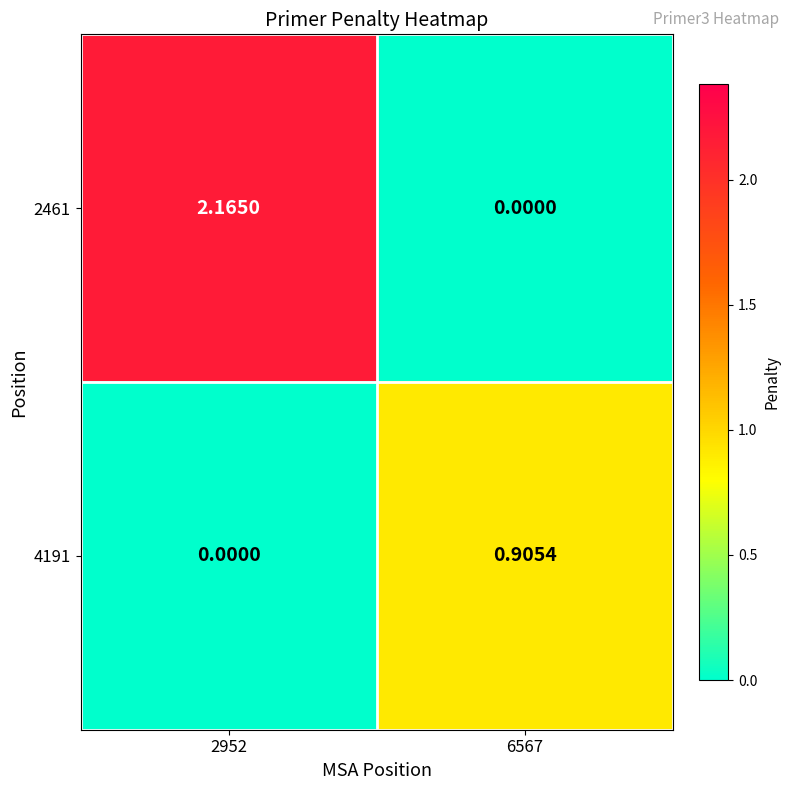

Is the value of 4191 at 2952 greater than the value of 2461 at 2952?

No